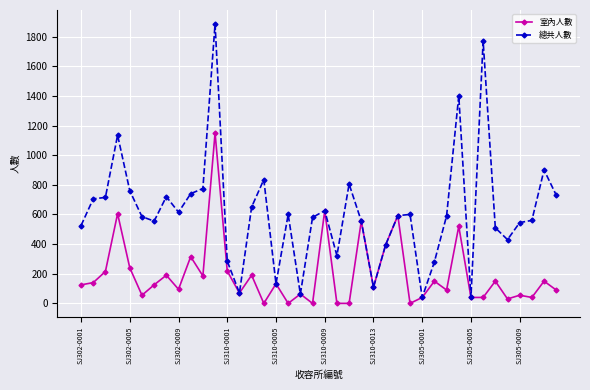

Rank the series by their average value, from highest to lowest.

總共人數, 室內人數